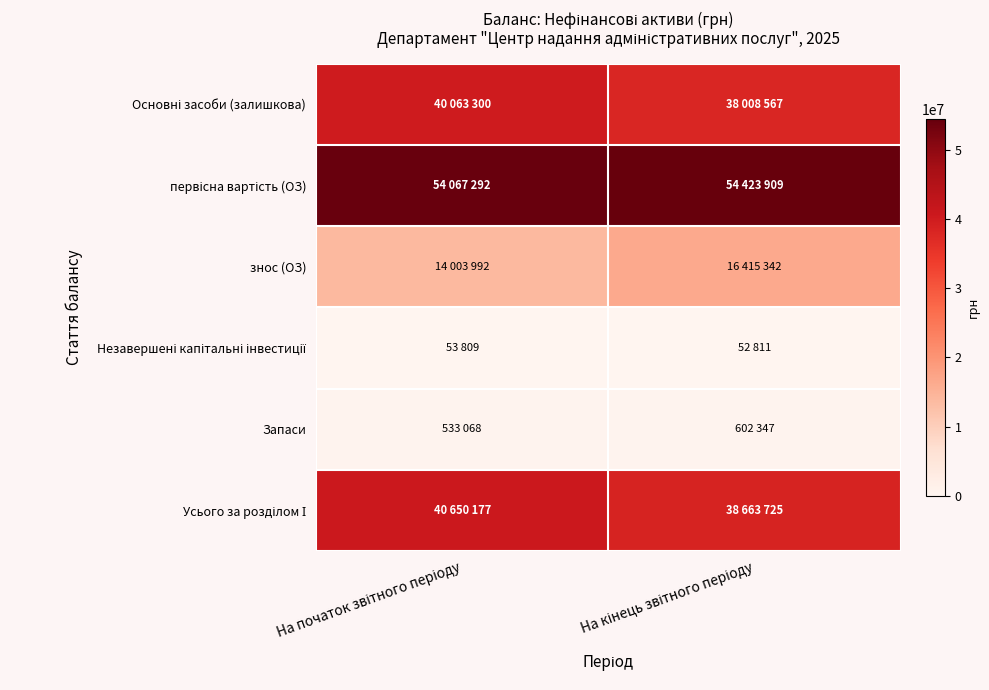

At На початок звітного періоду, list the series in order from smallest to largest.

Незавершені капітальні інвестиції, Запаси, знос (ОЗ), Основні засоби (залишкова), Усього за розділом І, первісна вартість (ОЗ)